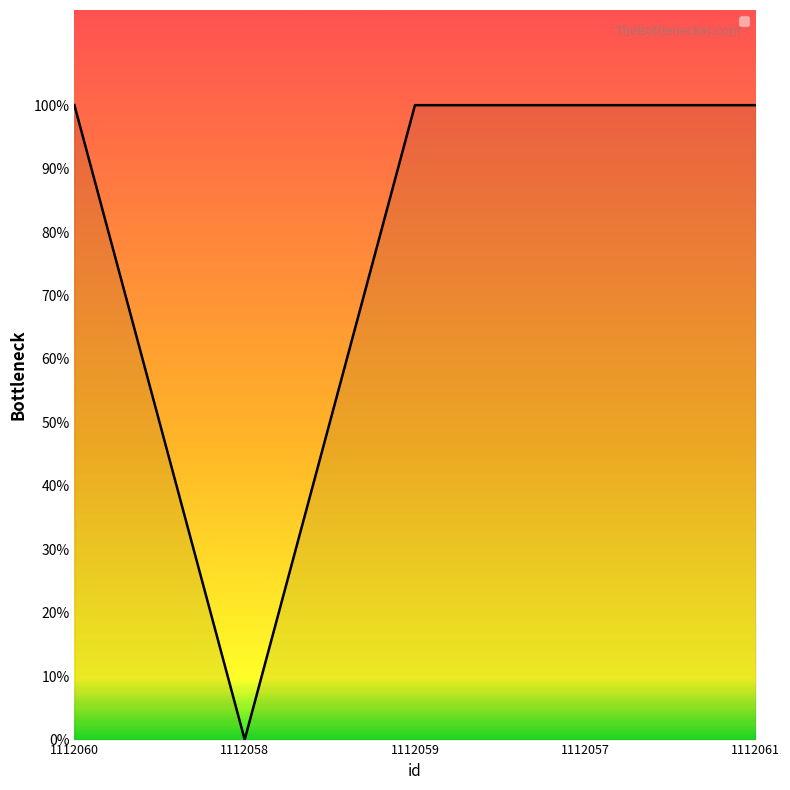

Where is the first local minimum?

1112058